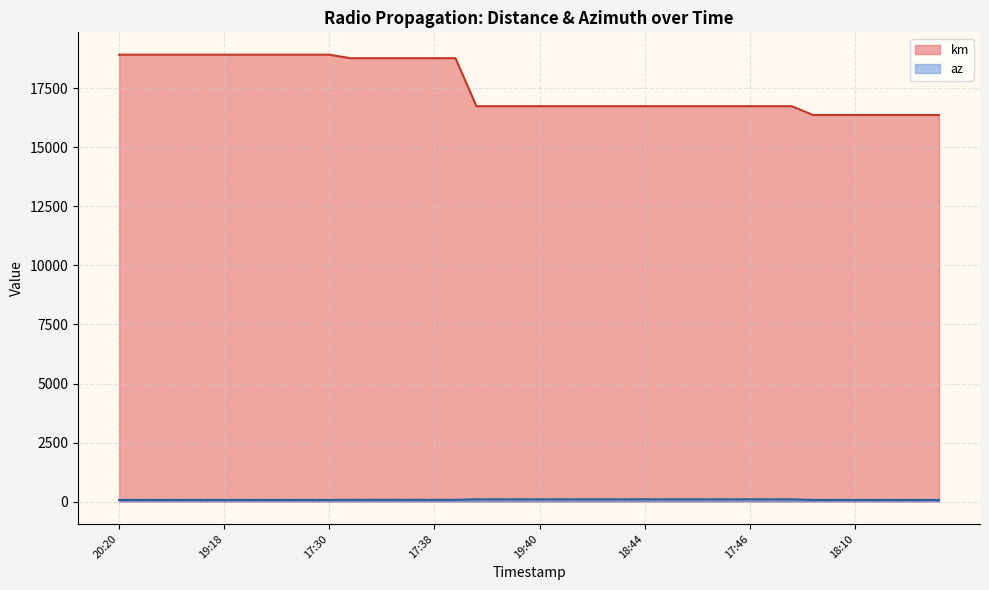

Does the chart display data point markers on the line(s)?

No